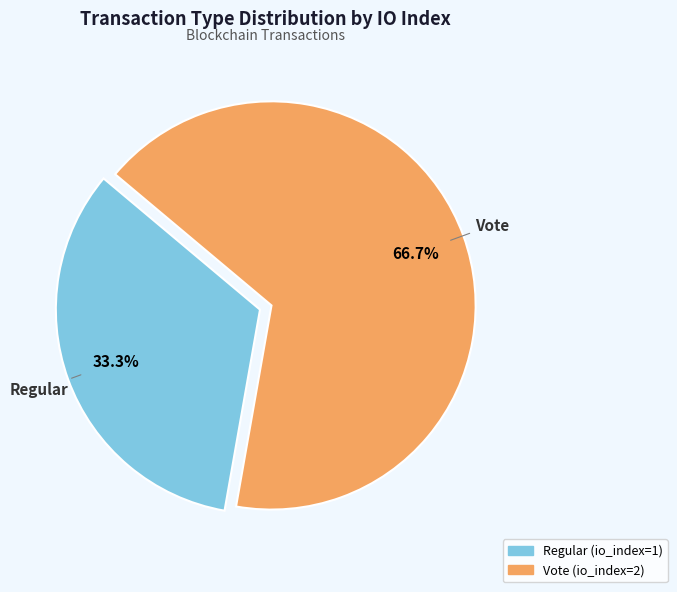

What percentage is the Vote slice, to the nearest percent?

67%